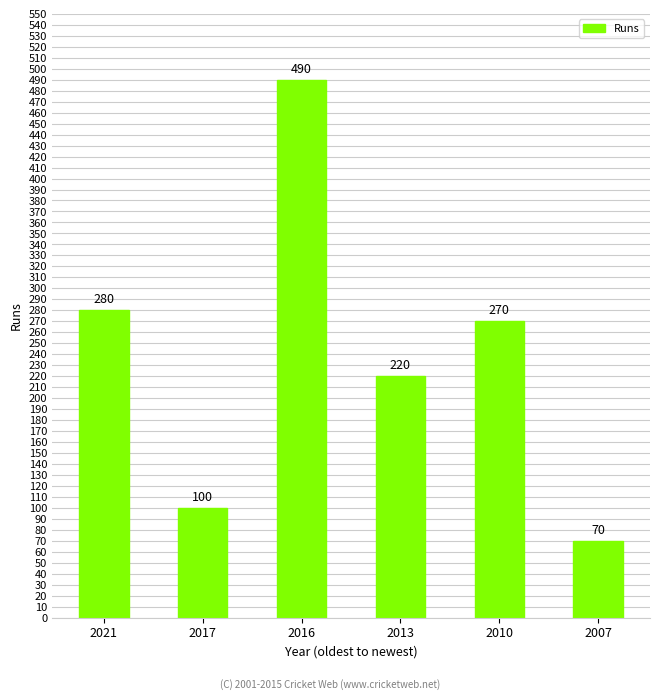

How many bars are there in total?

6